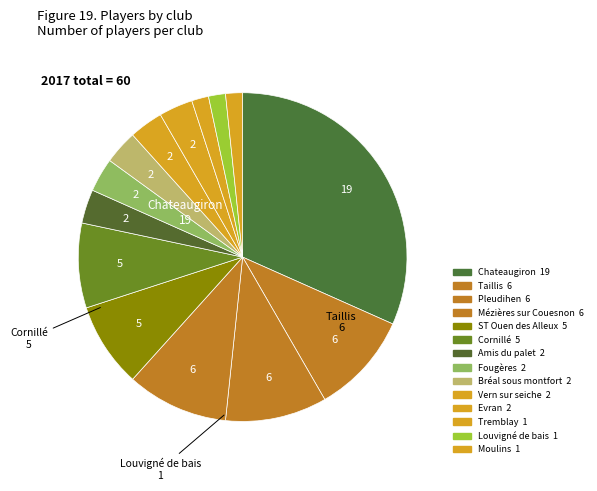

Rank the categories by value from highest to lowest.

Chateaugiron, Taillis, Pleudihen, Mézières sur Couesnon, ST Ouen des Alleux, Cornillé, Amis du palet, Fougères, Bréal sous montfort, Vern sur seiche, Evran, Tremblay, Louvigné de bais, Moulins